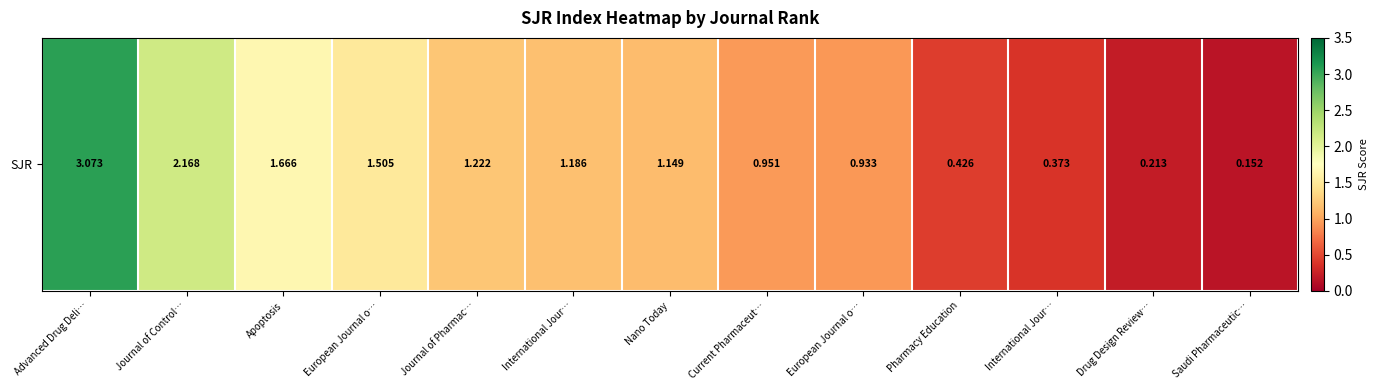

What is the greatest value displayed?

3.1